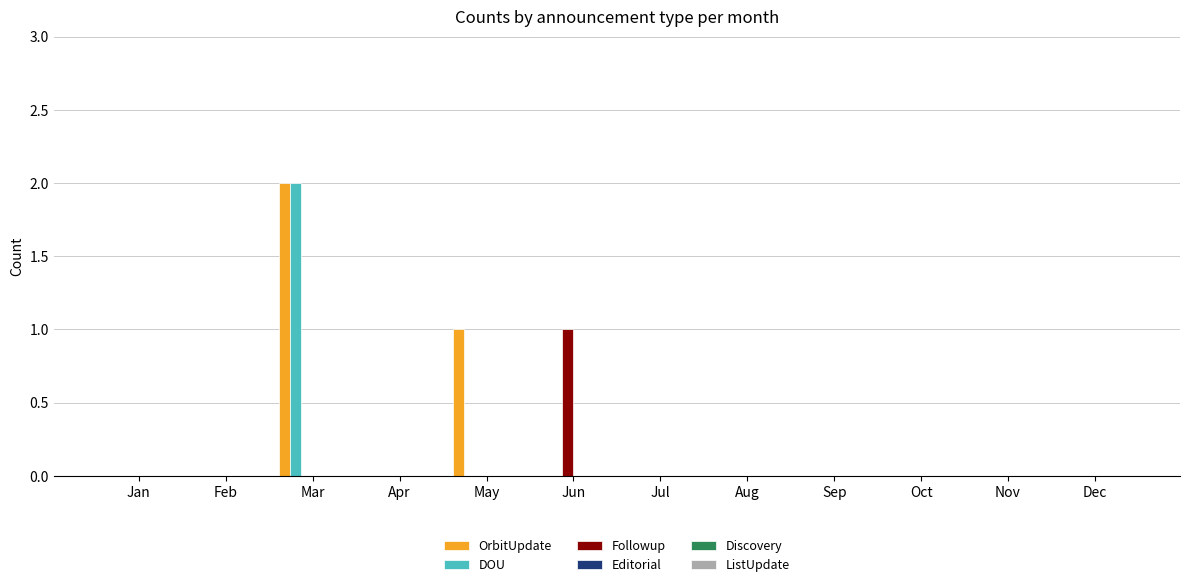

Which label corresponds to the largest value in the chart?

Mar